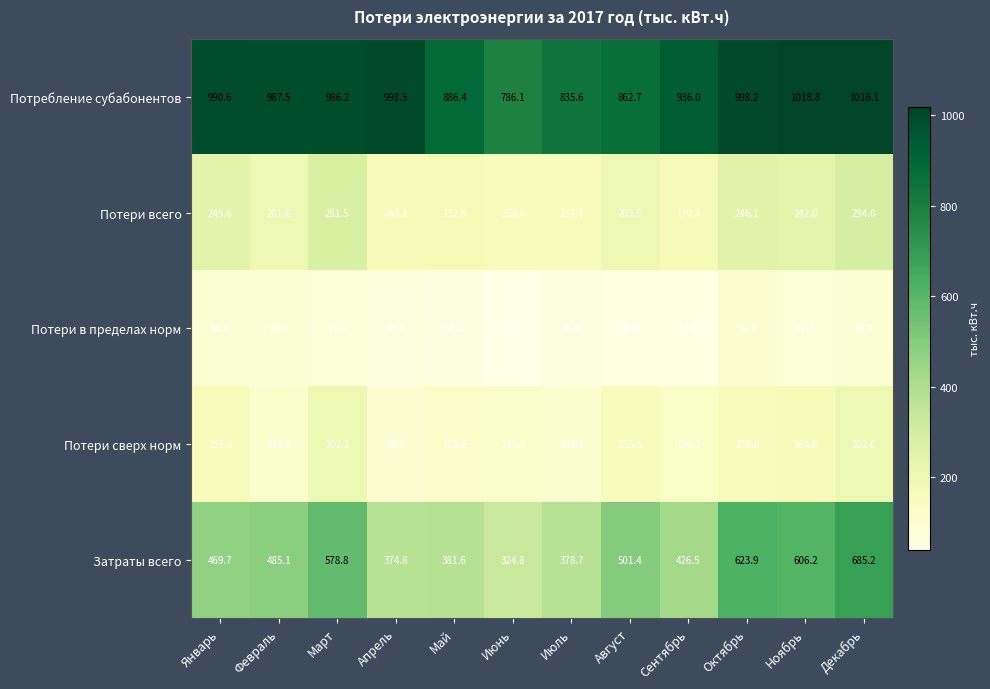

What is the difference between the Потери всего values at Сентябрь and Июль?

13.1